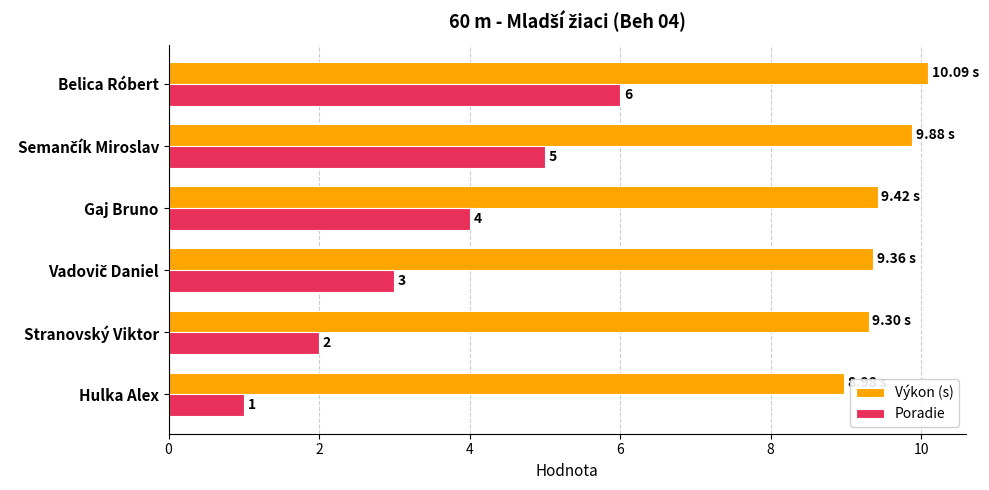

Rank the series by their maximum value, from lowest to highest.

Poradie, Výkon (s)